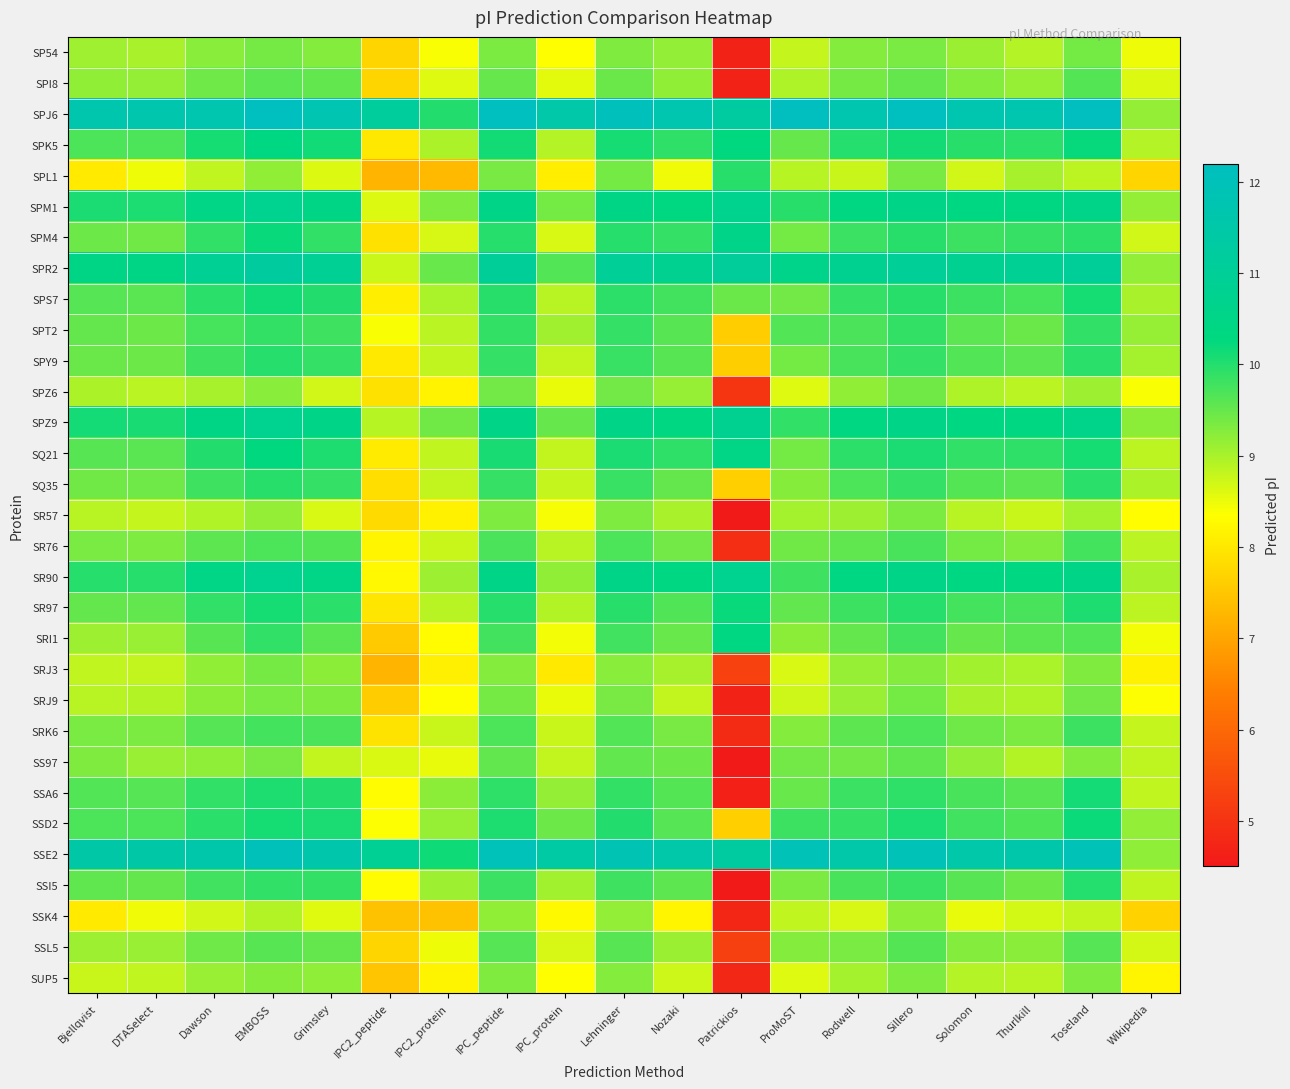

How many distinct data groups are displayed?

31